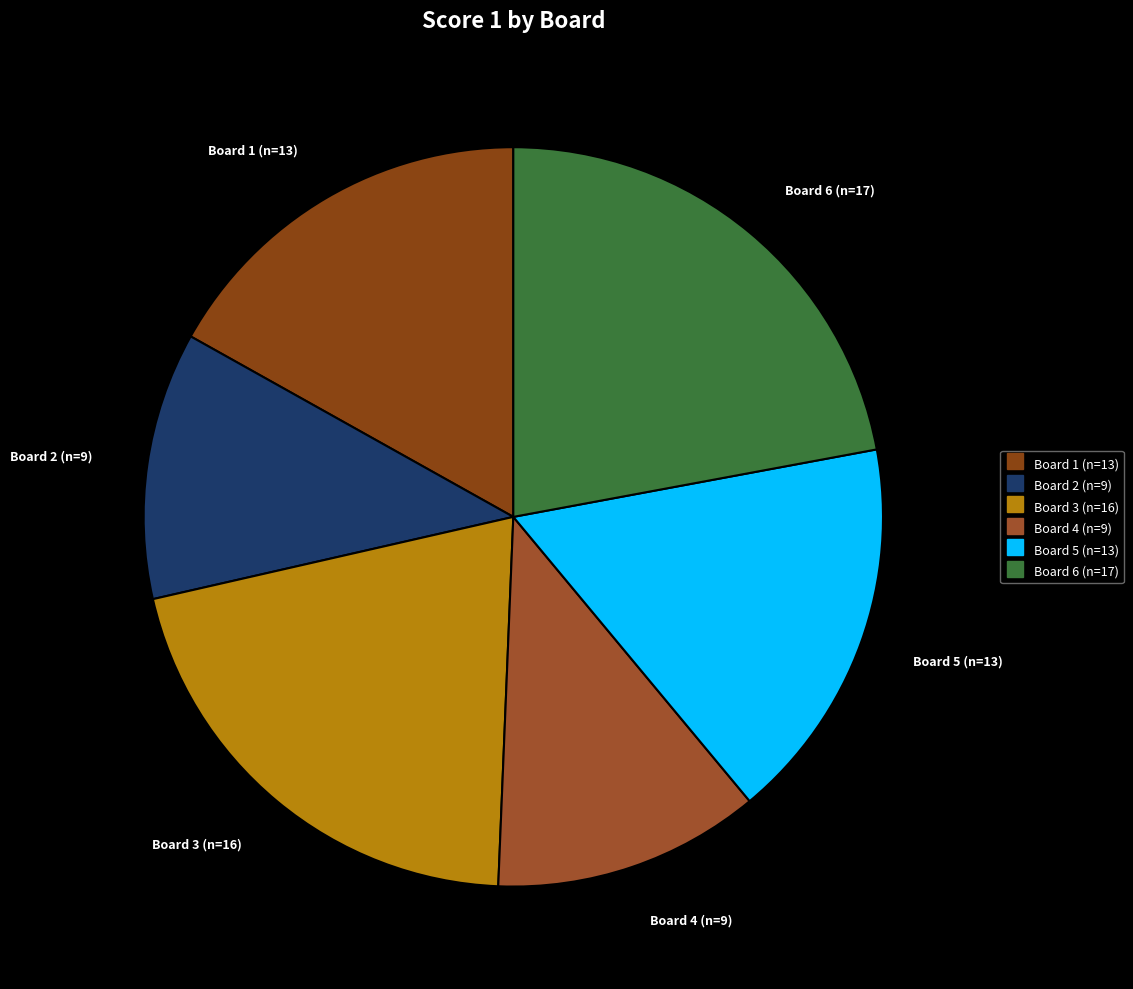

Which has a higher value, Board 5 or Board 4?

Board 5